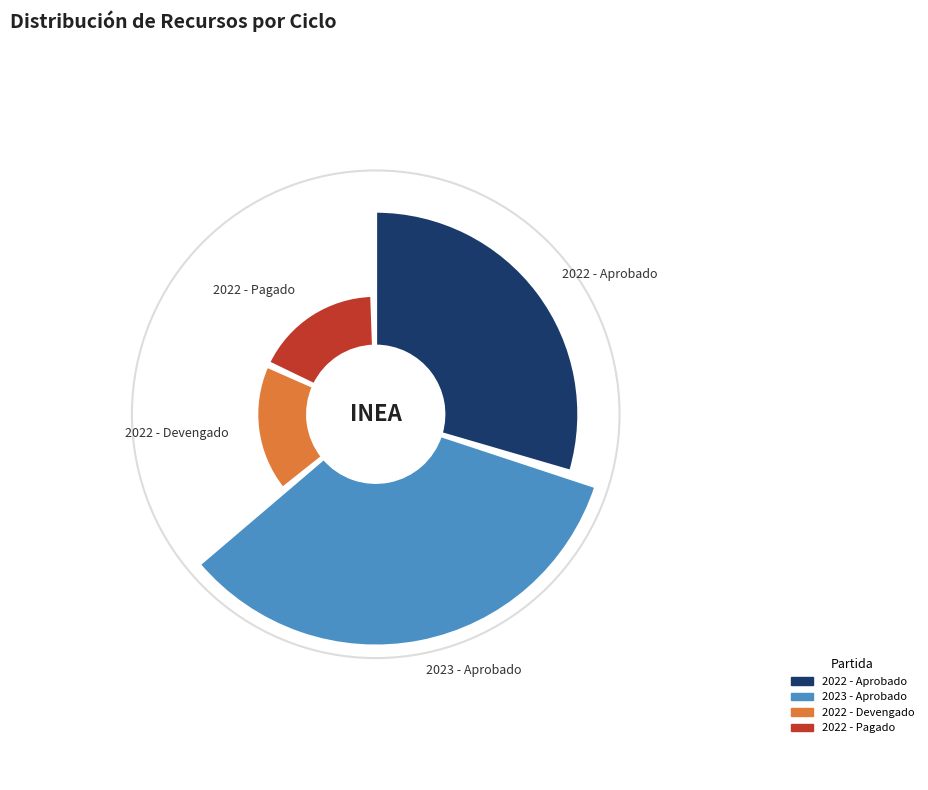

Does 2022 account for over 50% of the chart?

No